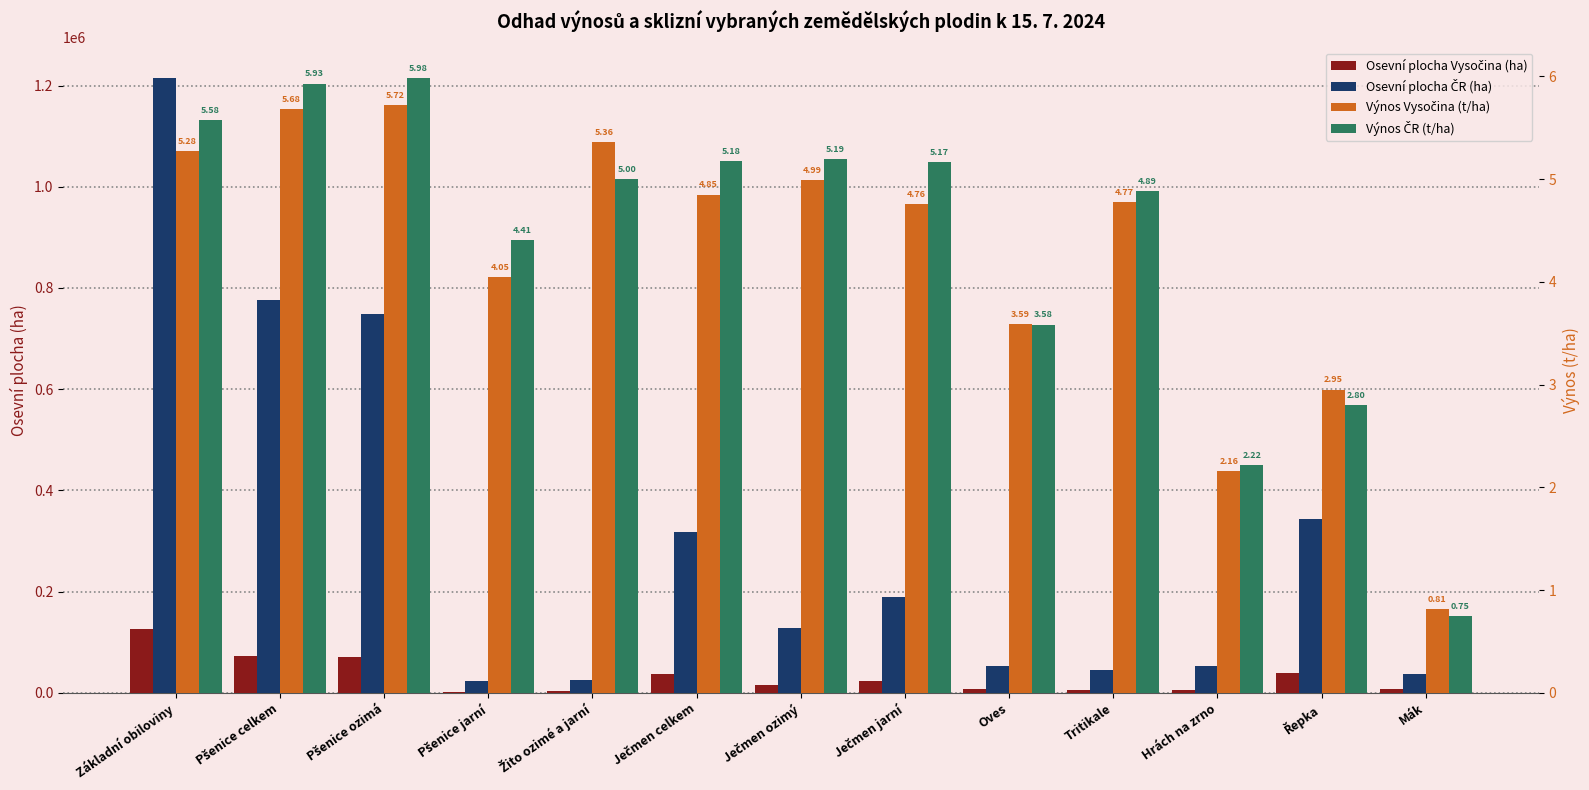

What is the total value across all series at Ječmen ozimý?

141395.8